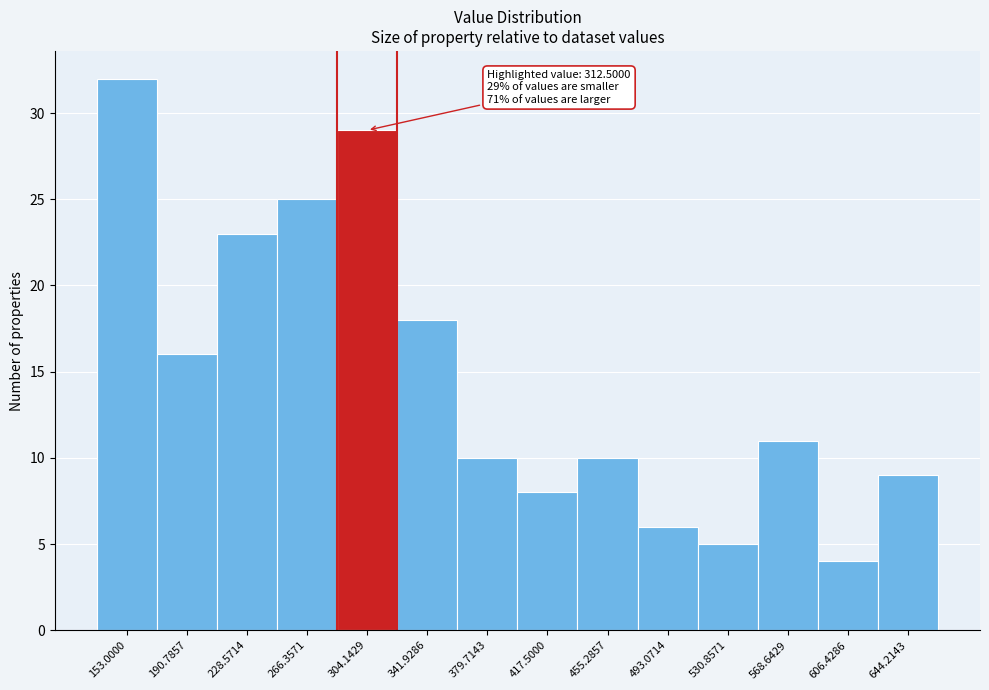

Reading left to right, extract all data points from this chart.

32	16	23	25	29	18	10	8	10	6	5	11	4	9